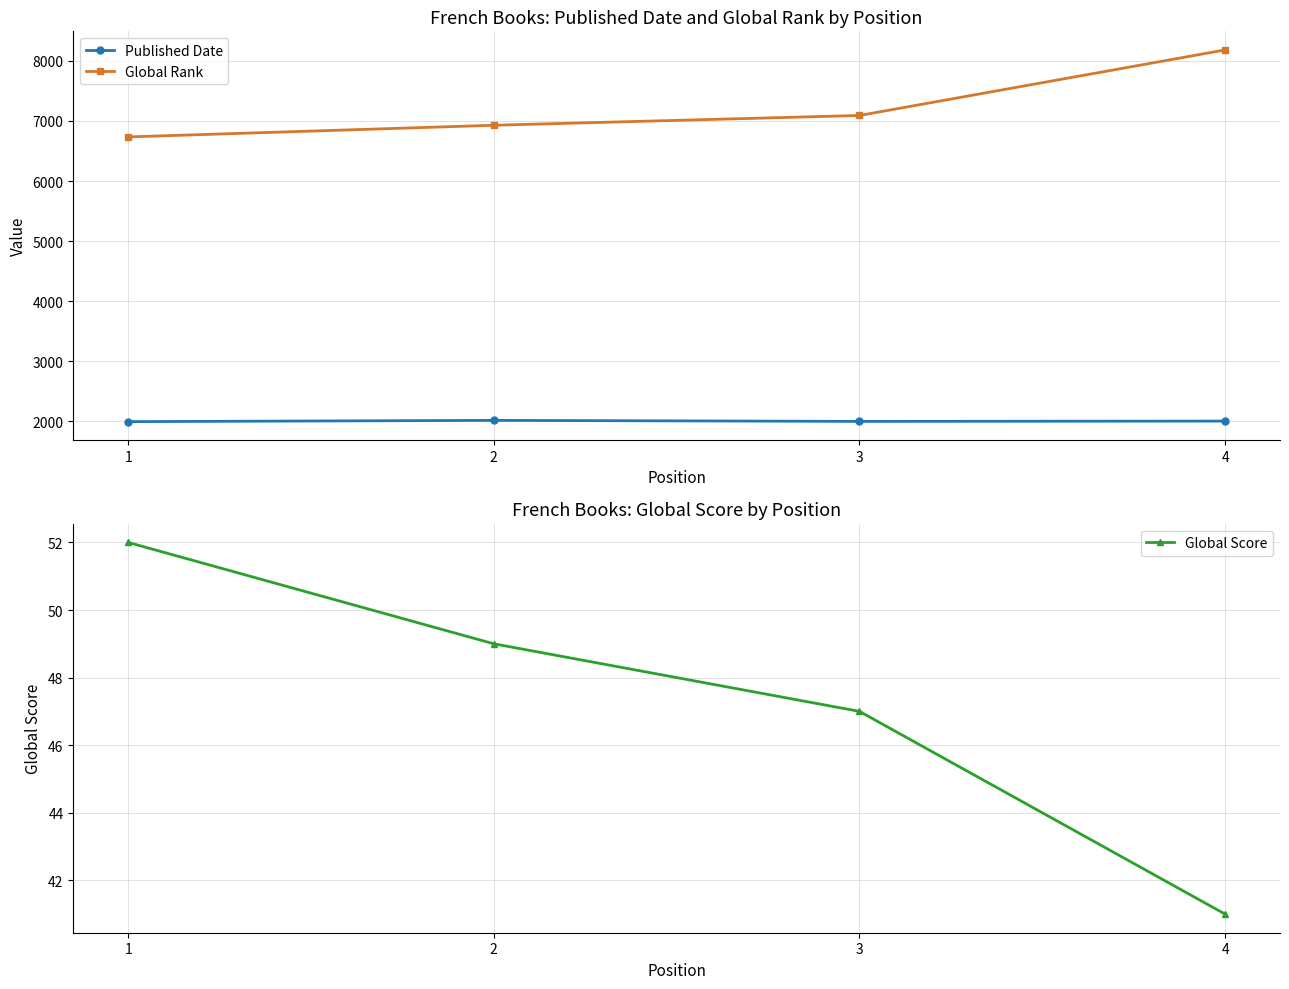

List the series in order of their peak value, lowest first.

Global Score, Published Date, Global Rank